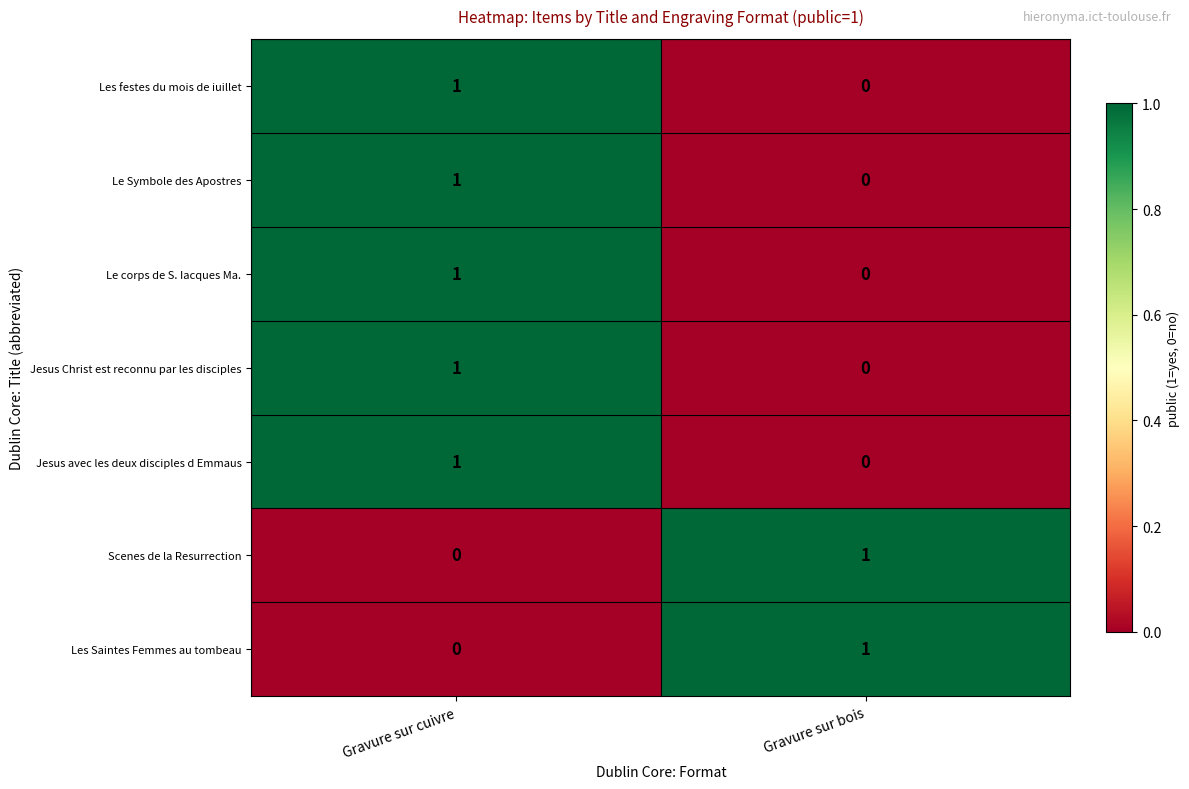

At which label is Jesus avec les deux disciples d Emmaus closest to 0?

Gravure sur bois